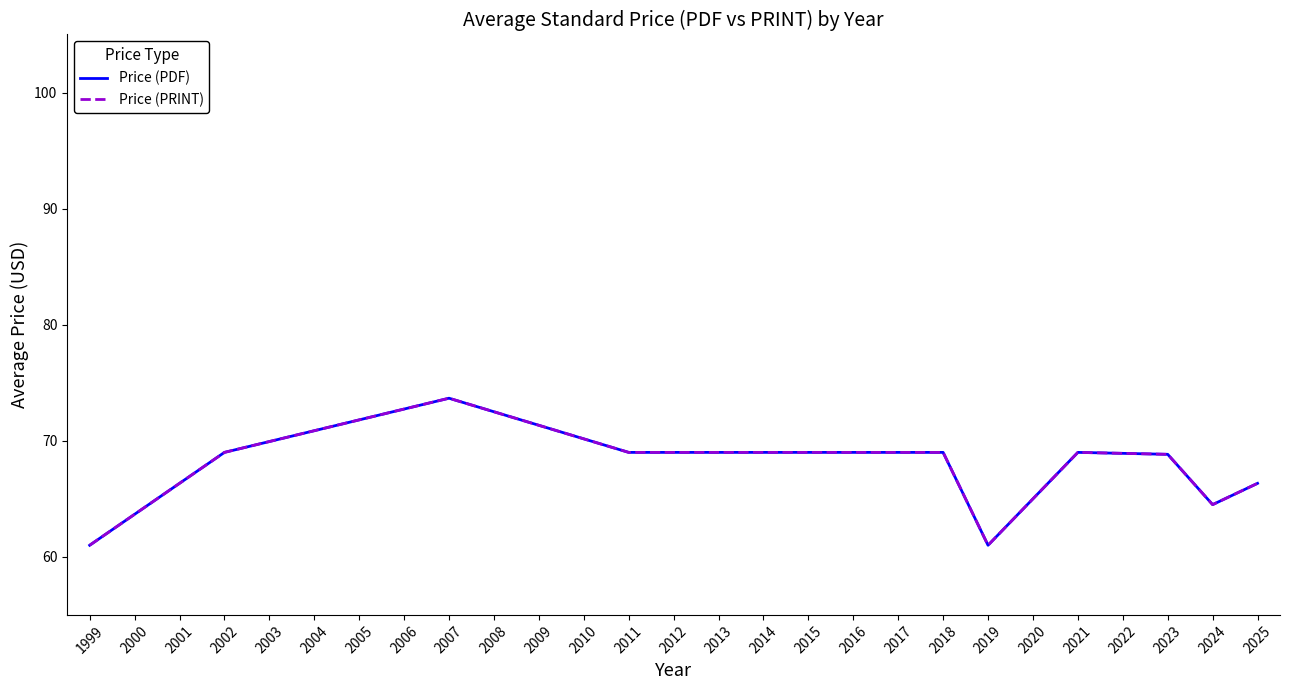

Reading left to right, what are all the values shown in this chart?

Price (PDF): 61.0	69.0	73.7	69.0	69.0	69.0	69.0	61.0	69.0	68.8	64.5	66.3
Price (PRINT): 61.0	69.0	73.7	69.0	69.0	69.0	69.0	61.0	69.0	68.8	64.5	66.3